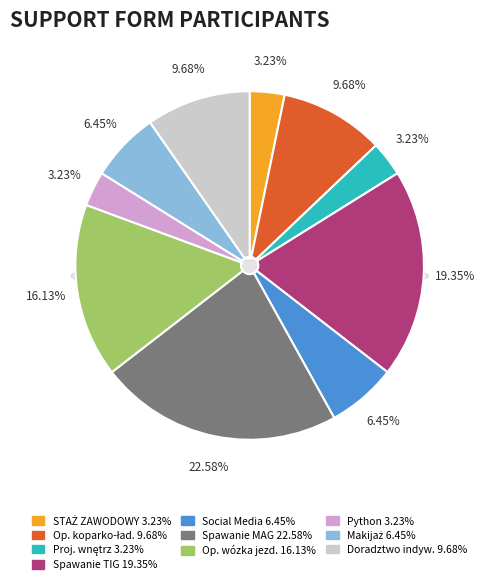

To the nearest percent, what portion does DORADZTWO INDYWIDUALNE represent?

10%